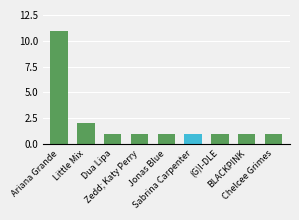

Reading right to left, list all the values displayed in this chart.

1	1	1	1	1	1	1	2	11